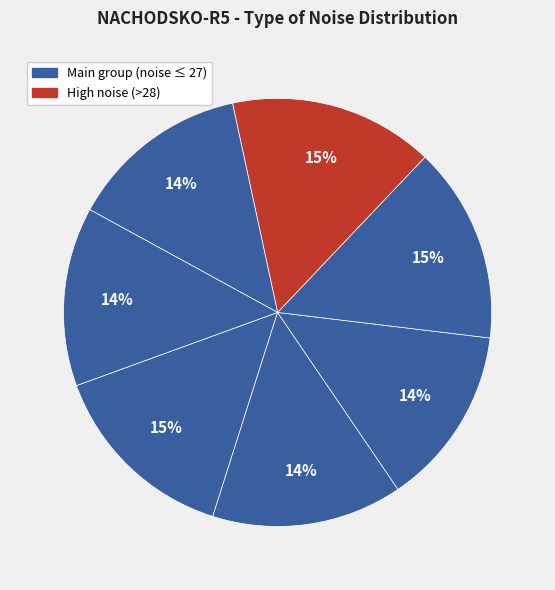

How many segments does this pie chart have?

7